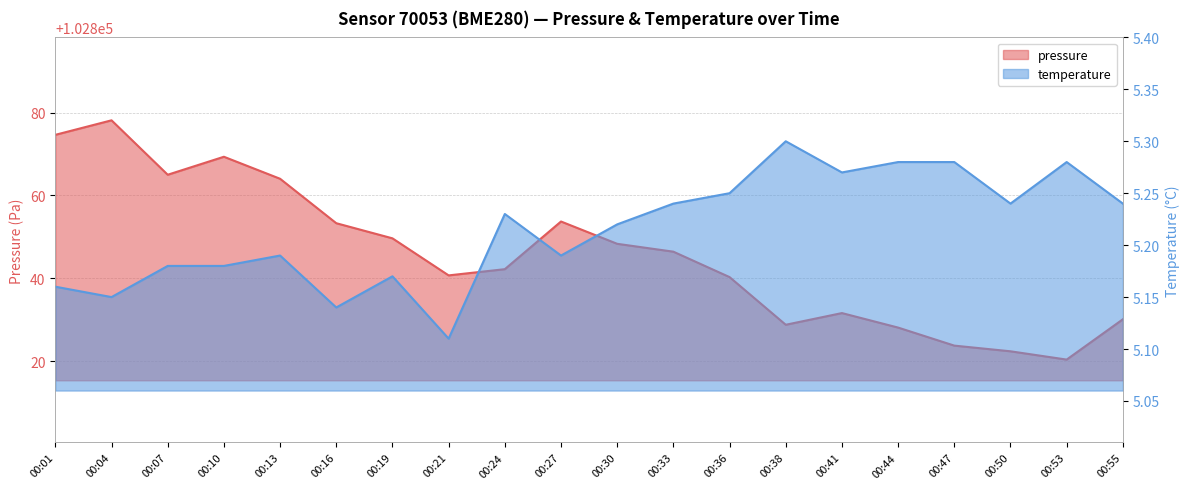

At which category is the sum across all series the highest?

00:04